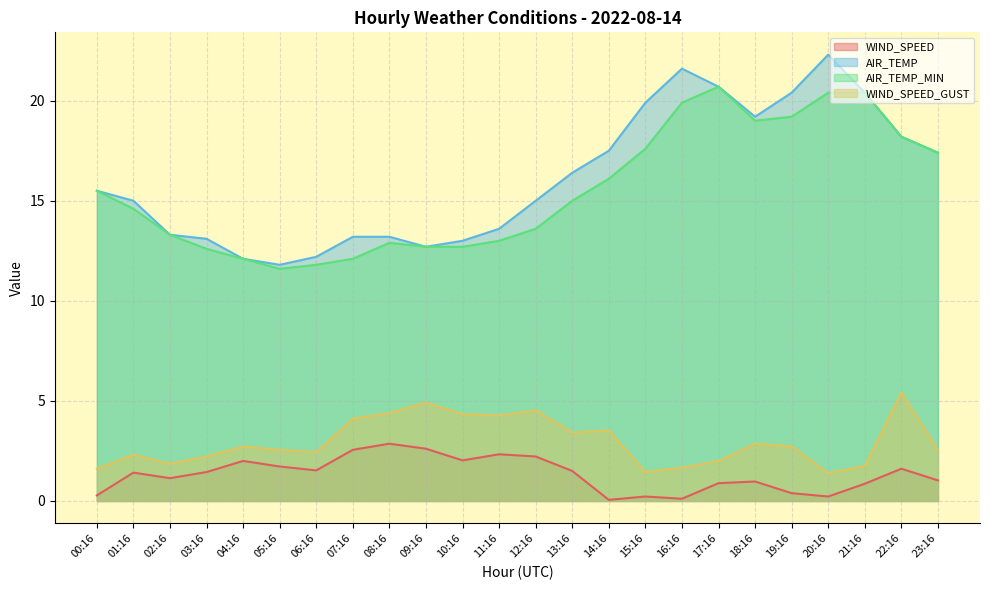

Which category has the lowest value in the WIND_SPEED series?

14:16